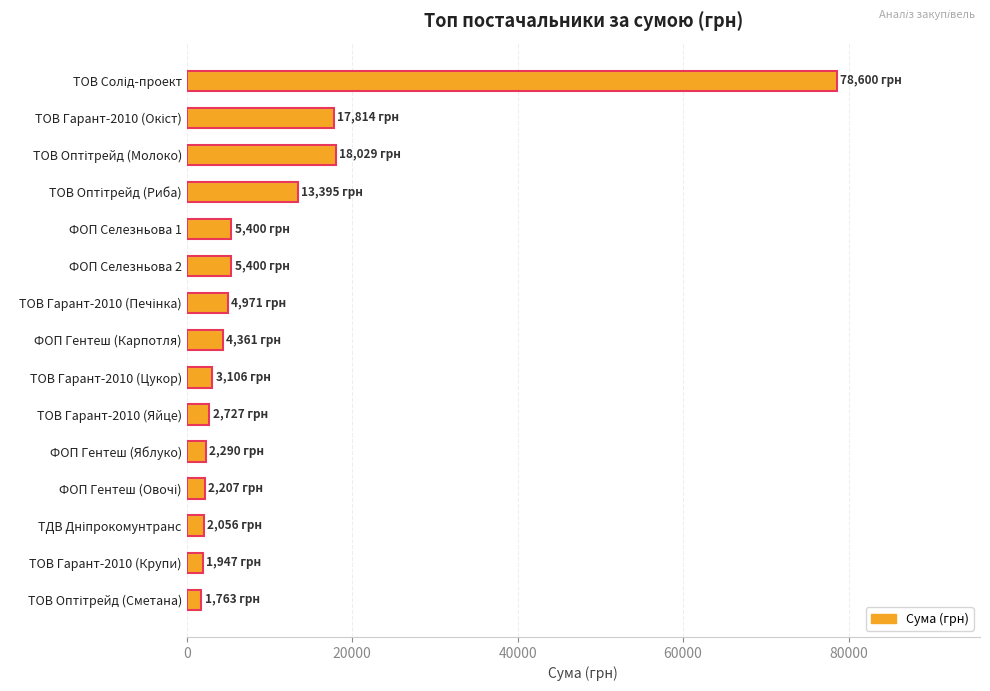

Reading left to right, extract all data points from this chart.

78600.0	17814.0	18029.0	13395.0	5400.0	5400.0	4971.0	4361.0	3106.0	2727.0	2290.0	2207.0	2056.2	1947.0	1763.0